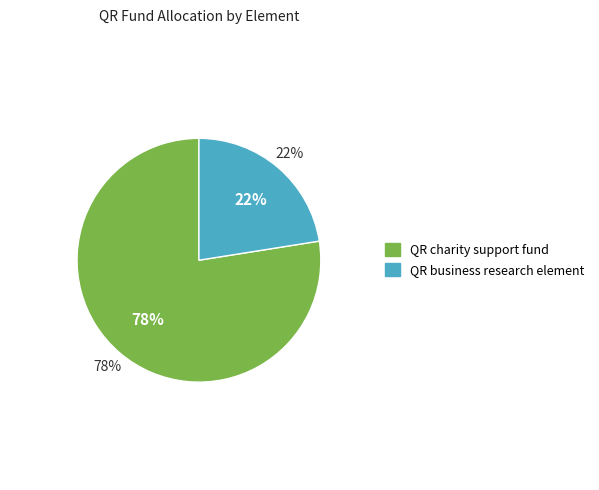

What percentage is the QR business research element slice, to the nearest percent?

22%